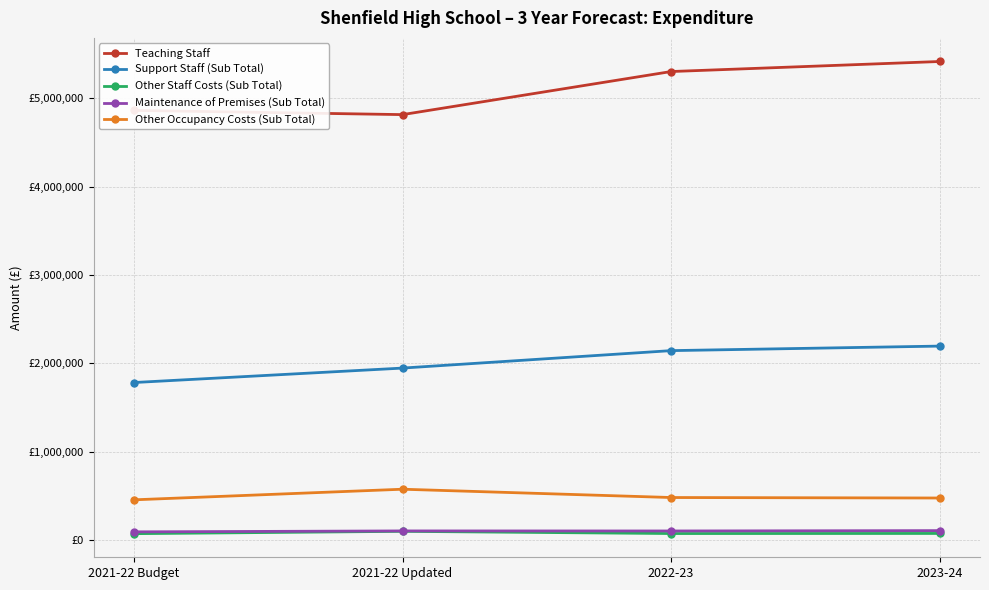

Reading right to left, transcribe all the data shown in this chart.

Teaching Staff: 2023-24=5416242	2022-23=5302629	2021-22 Updated=4815199	2021-22 Budget=4862849
Support Staff (Sub Total): 2023-24=2195978	2022-23=2144667	2021-22 Updated=1947181	2021-22 Budget=1783610
Other Staff Costs (Sub Total): 2023-24=76000	2022-23=75000	2021-22 Updated=100000	2021-22 Budget=73500
Maintenance of Premises (Sub Total): 2023-24=108000	2022-23=104000	2021-22 Updated=104500	2021-22 Budget=94000
Other Occupancy Costs (Sub Total): 2023-24=477000	2022-23=482500	2021-22 Updated=576500	2021-22 Budget=456500